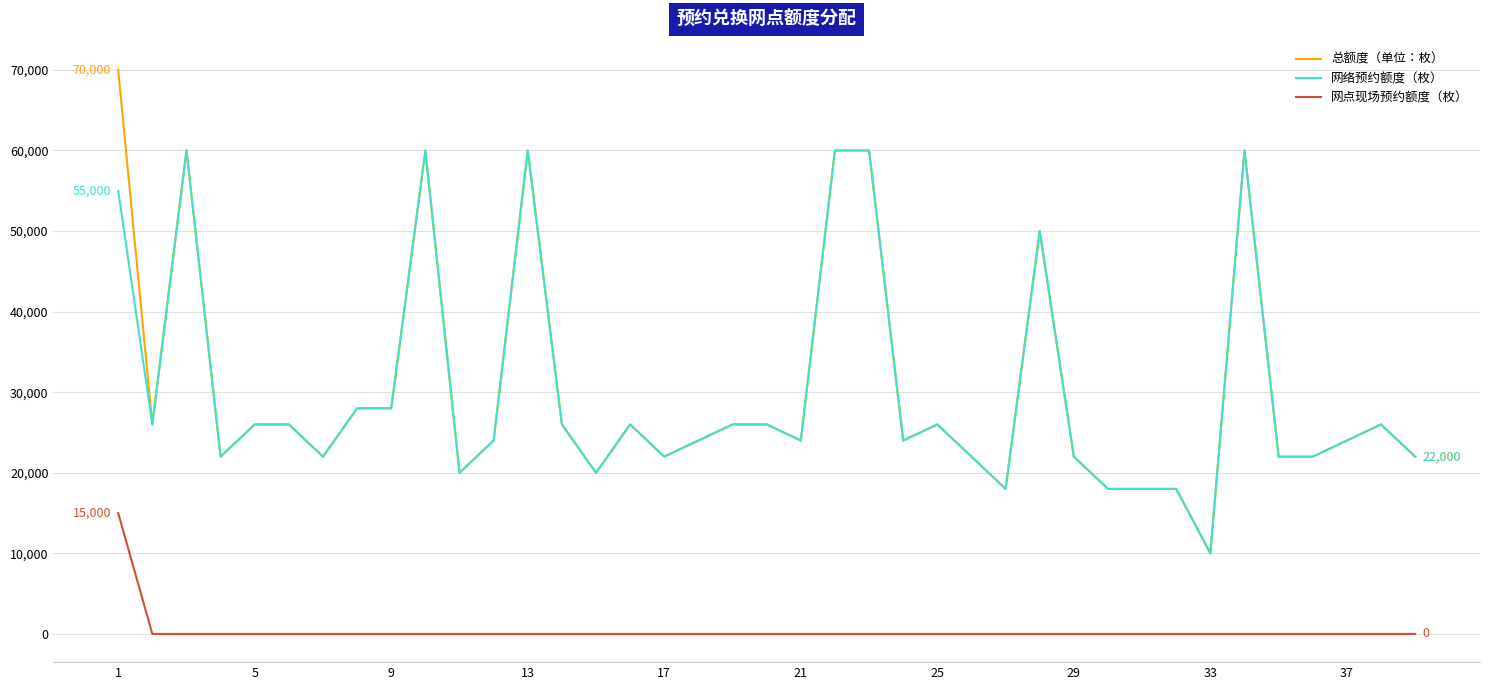

Which series has the widest spread of values?

总额度（单位：枚）